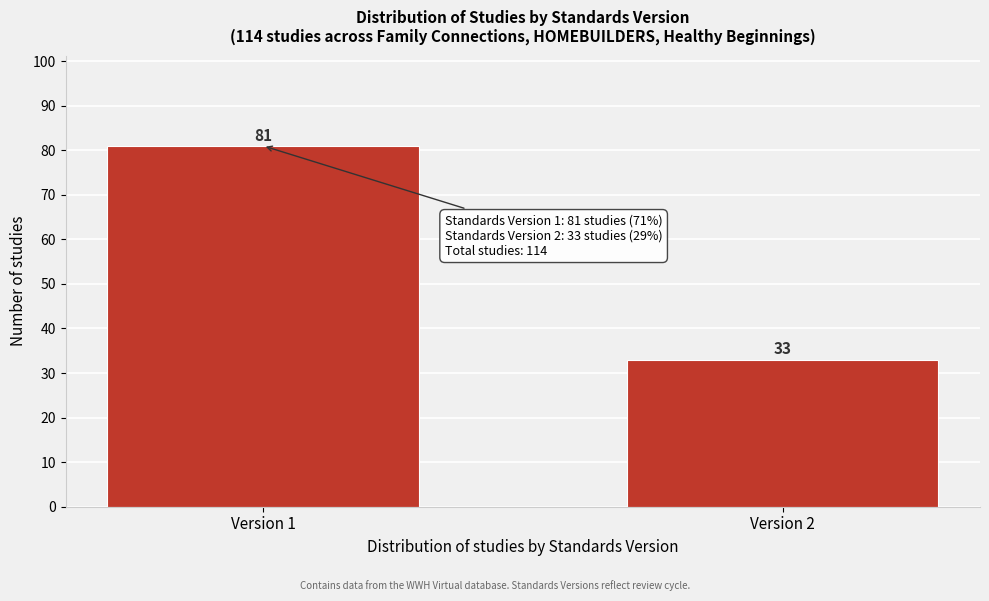

Reading left to right, list all the values displayed in this chart.

Version 1=81	Version 2=33